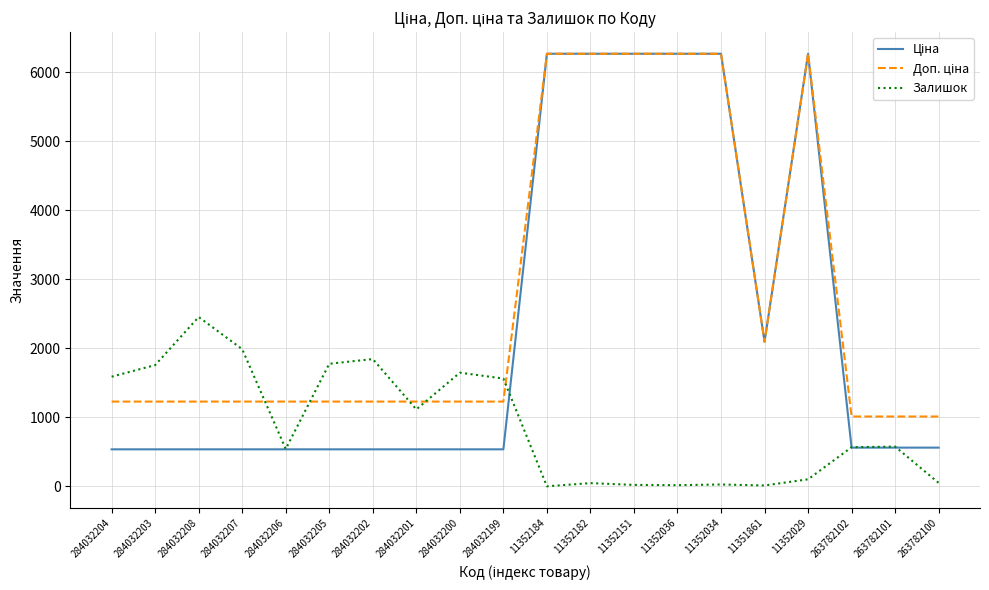

True or false: Залишок has a value of 1561.0 at 284032199.

True